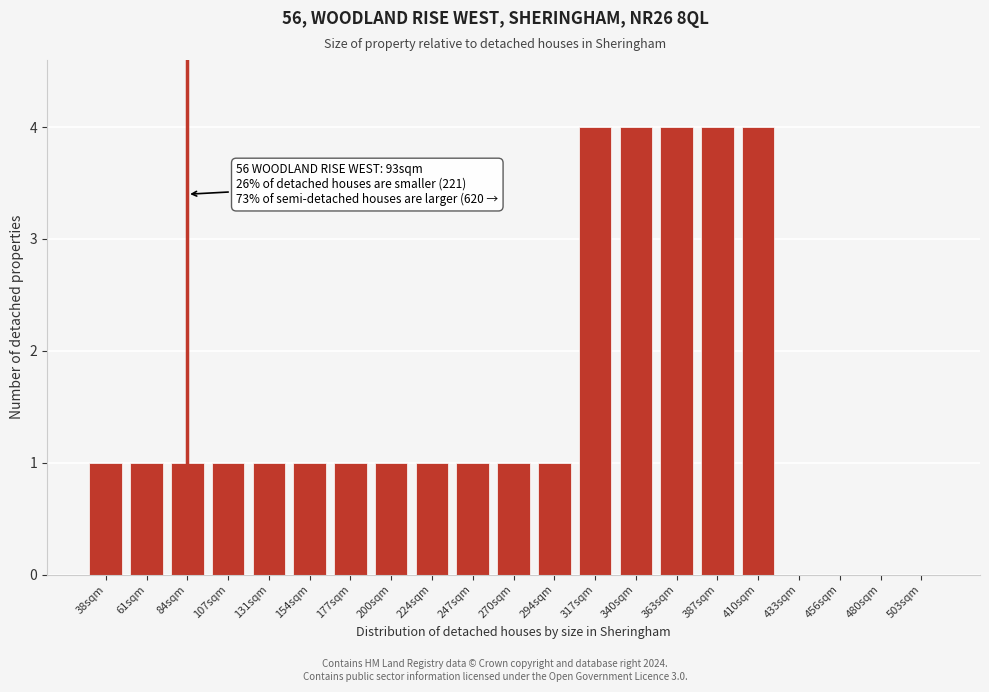

Reading left to right, extract all data points from this chart.

38sqm=1	61sqm=1	84sqm=1	107sqm=1	131sqm=1	154sqm=1	177sqm=1	200sqm=1	224sqm=1	247sqm=1	270sqm=1	294sqm=1	317sqm=4	340sqm=4	363sqm=4	387sqm=4	410sqm=4	433sqm=0	456sqm=0	480sqm=0	503sqm=0